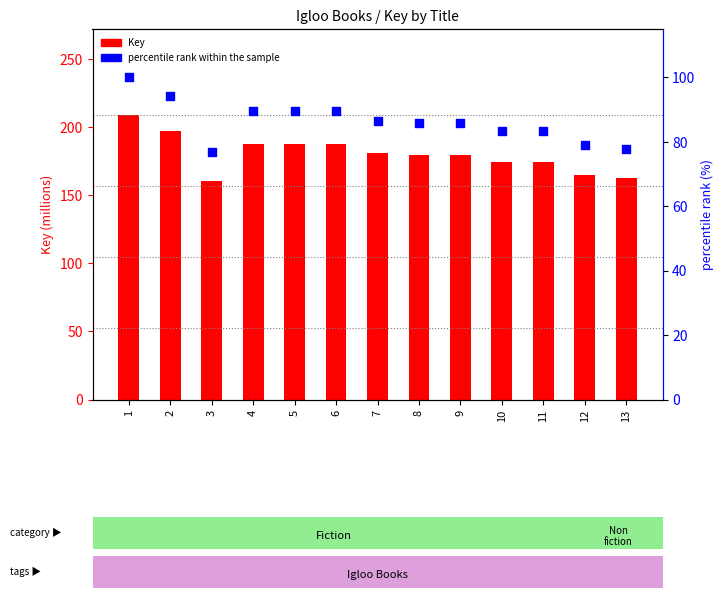

At which category is the sum across all series the highest?

1